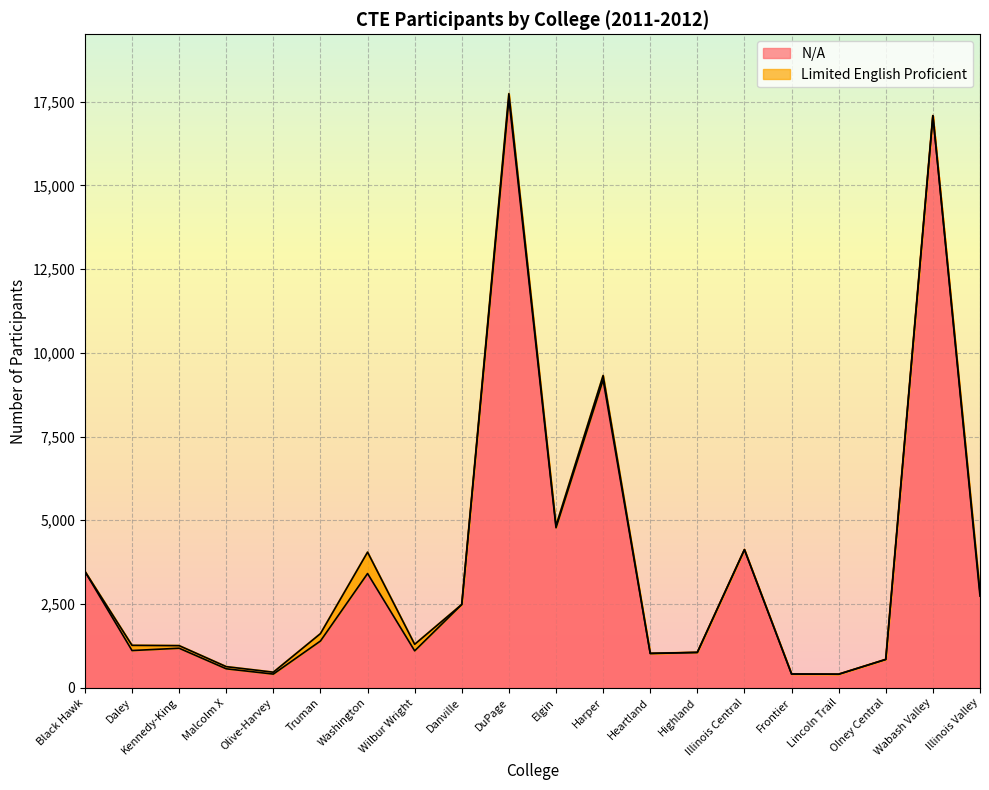

At which label does N/A reach its peak?

DuPage